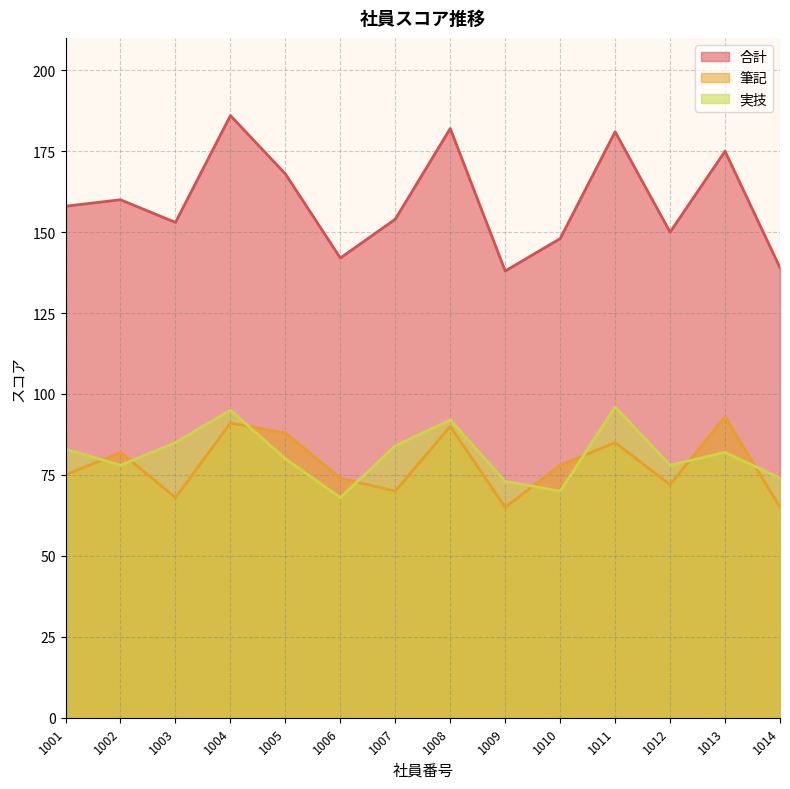

In 合計, how many points are higher than both neighbors (excluding endpoints)?

5